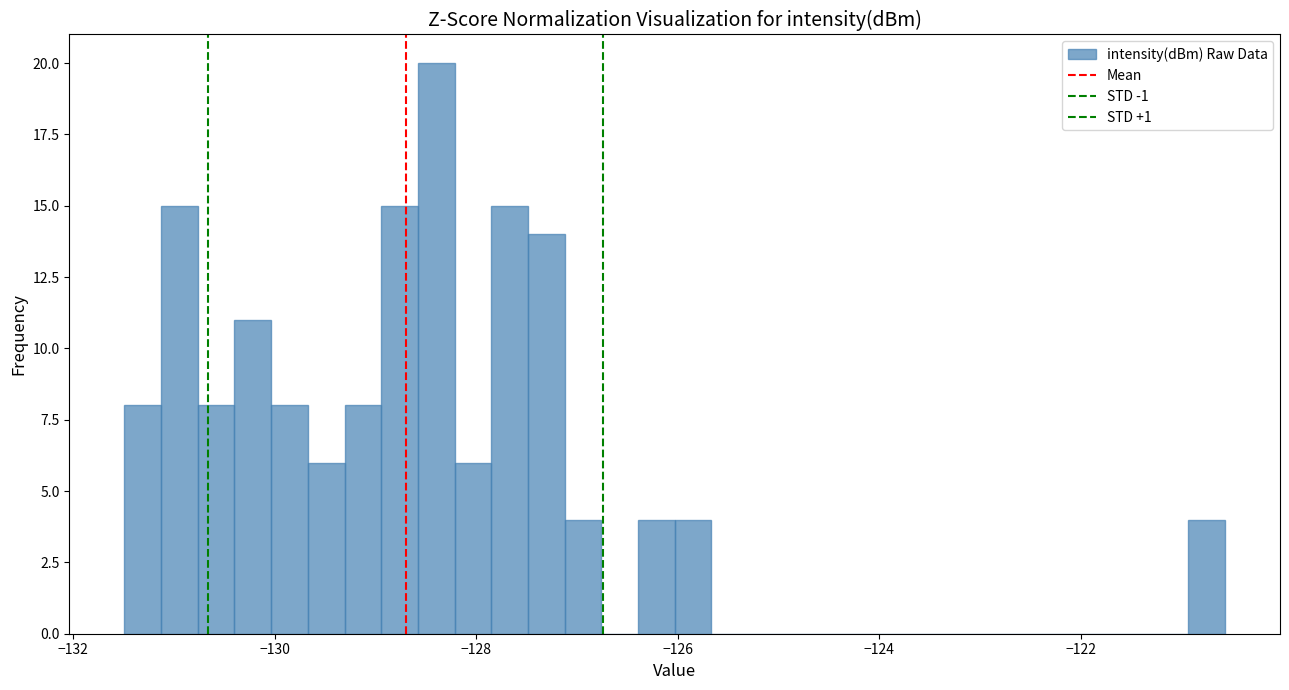

Read against the x-axis, roughly where is the centre of the tallest bar?

-128.4